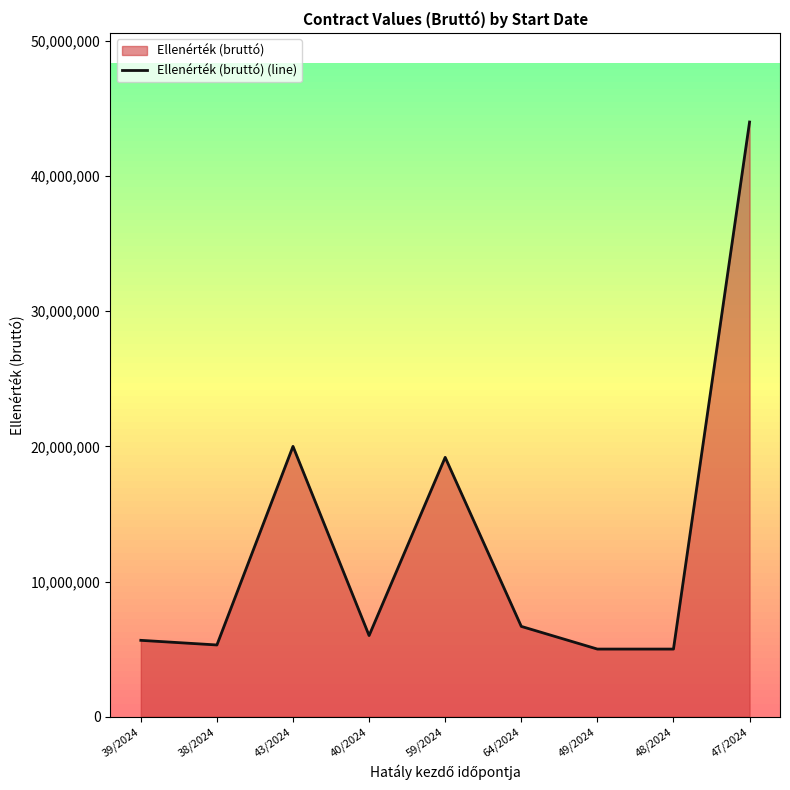

List the labels in order of value, smallest first.

49/2024, 48/2024, 38/2024, 39/2024, 40/2024, 64/2024, 59/2024, 43/2024, 47/2024